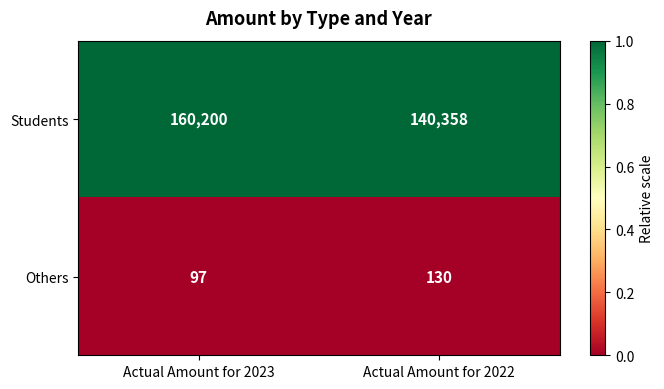

Reading right to left, extract all data points from this chart.

Students: 140358	160200
Others: 130	97